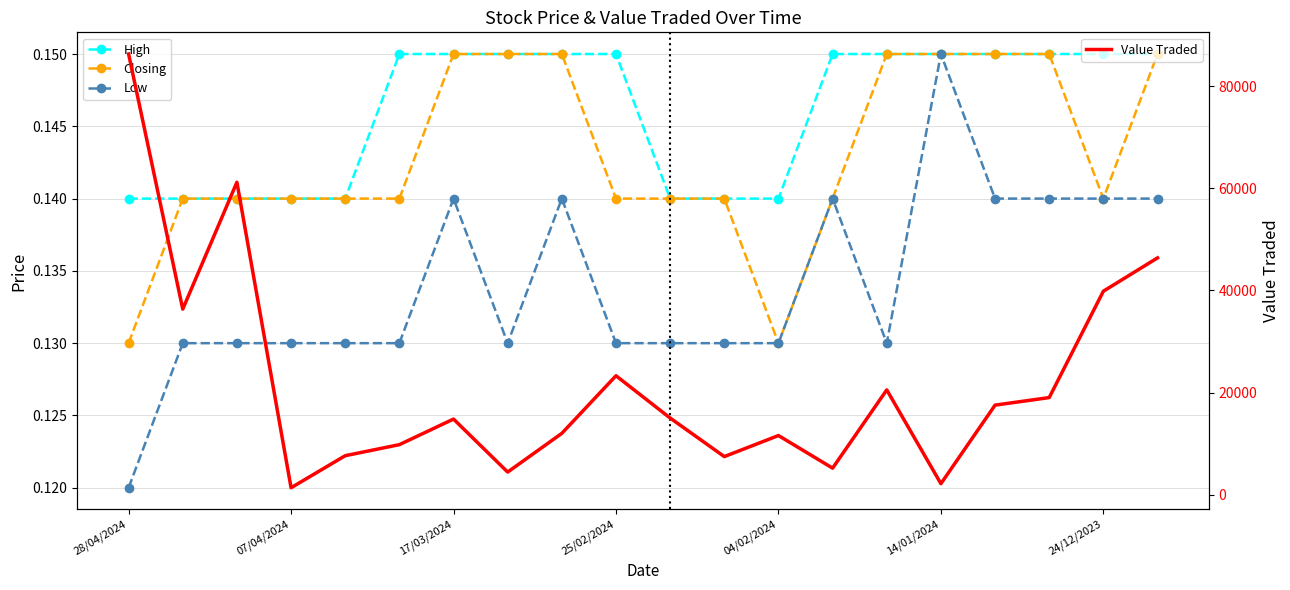

True or false: High has a value of 0.1 at 11.

True